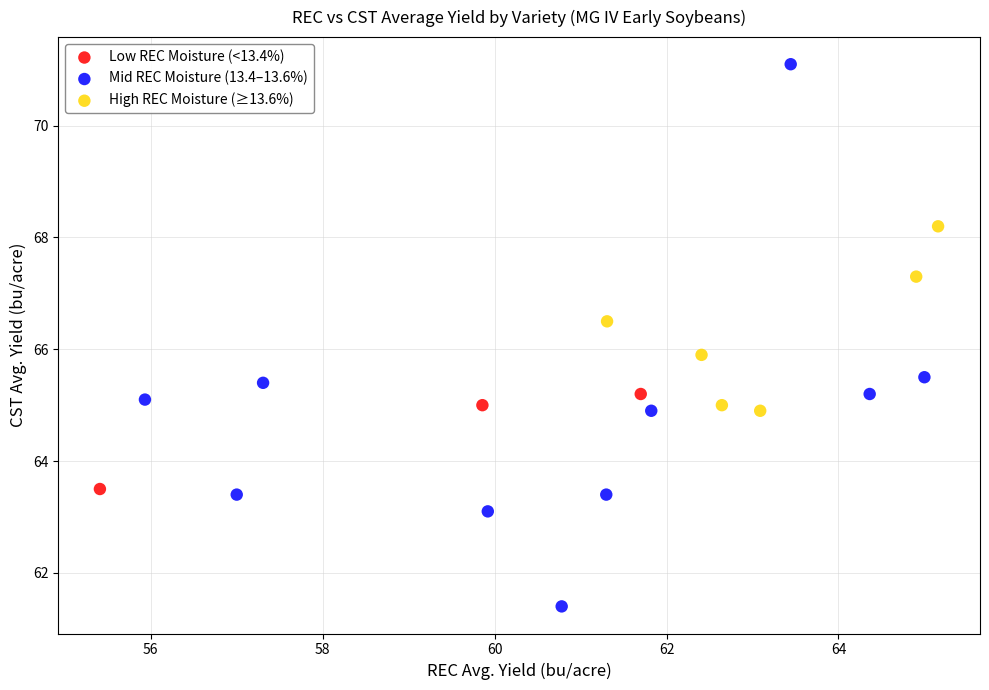

Which series has the widest spread of Y values?

Mid REC Moisture (13.4–13.6%)